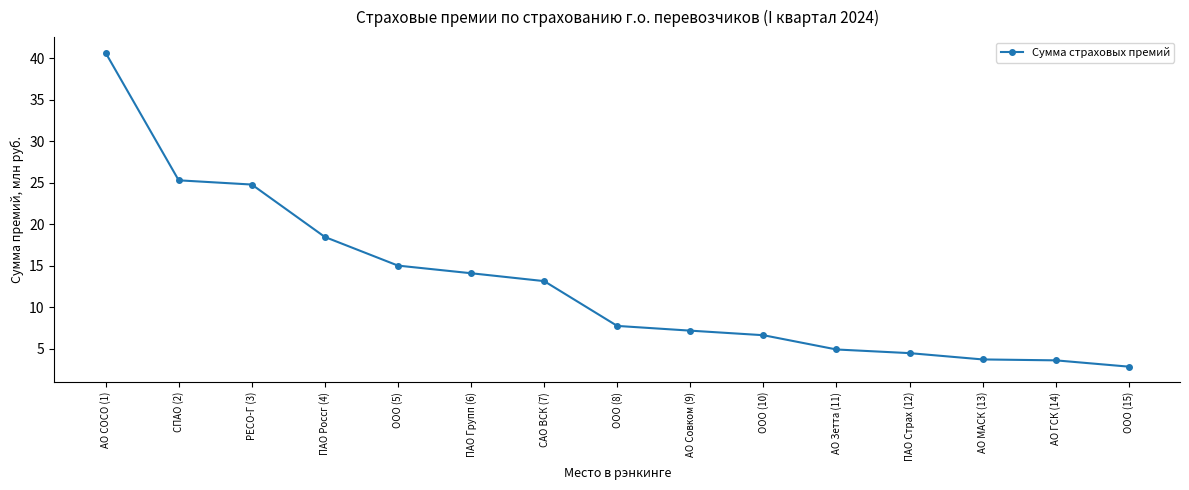

What is the label of the 7th point from the right?

АО Совком (9)